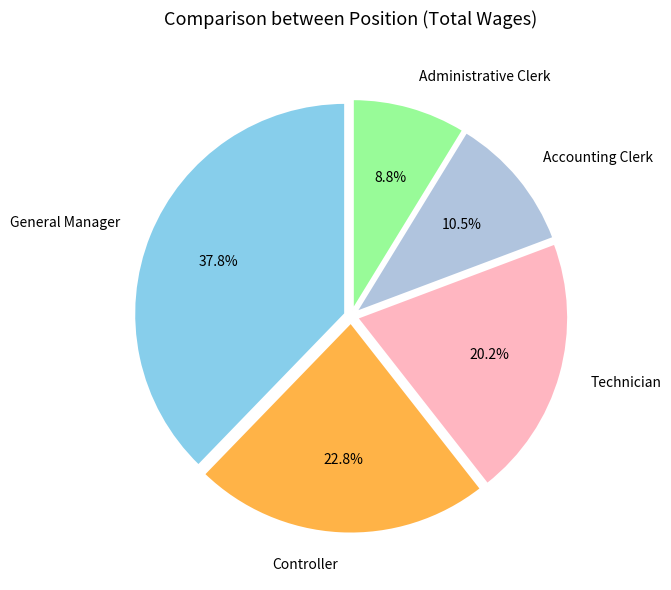

What percentage is the Administrative Clerk slice, to the nearest percent?

9%